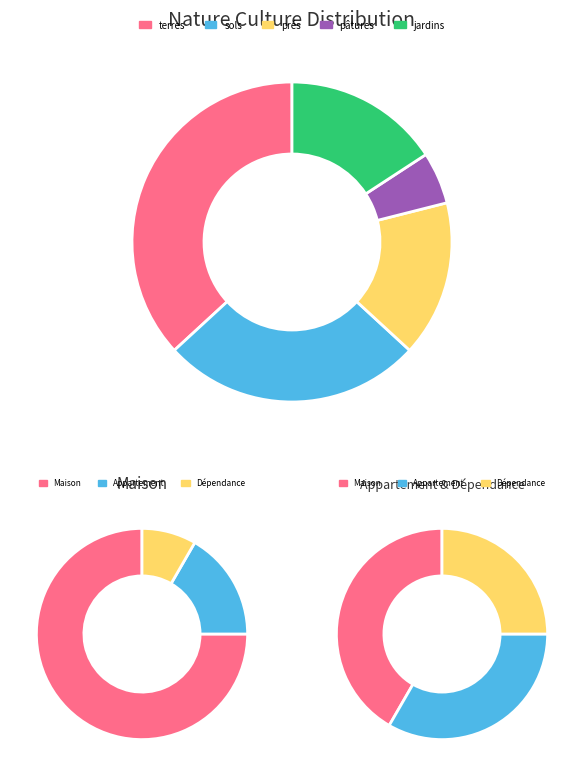

What is the total percentage of pâtures and jardins?

21.1%